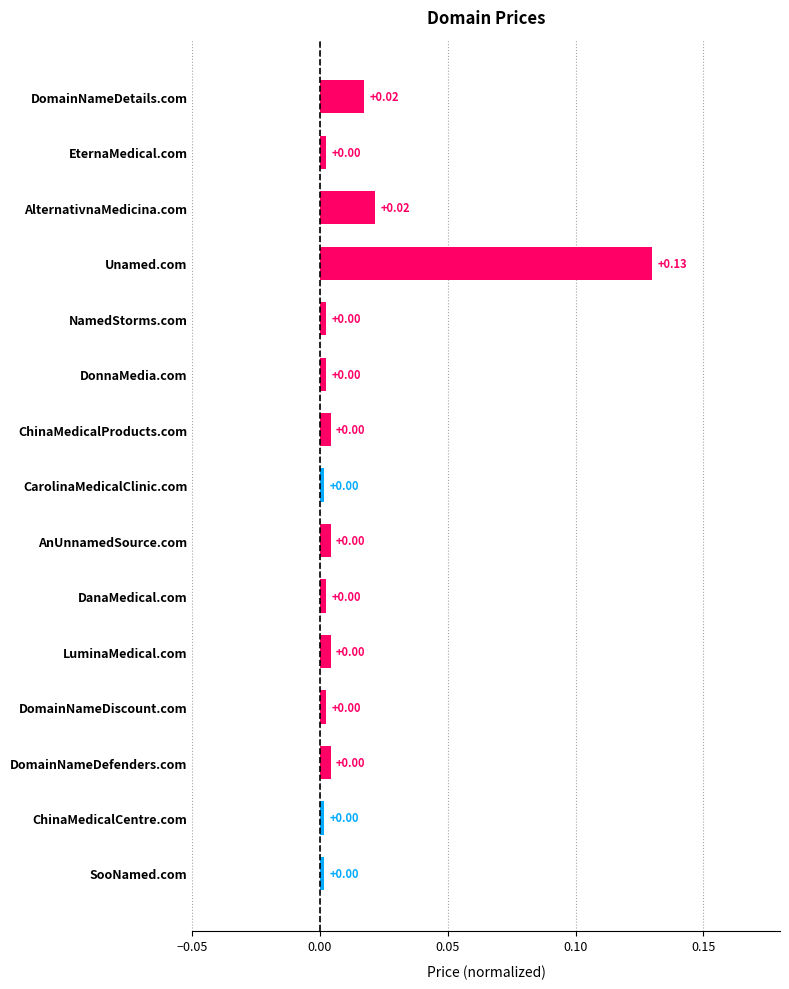

What is the label of the 14th bar from the top?

ChinaMedicalCentre.com